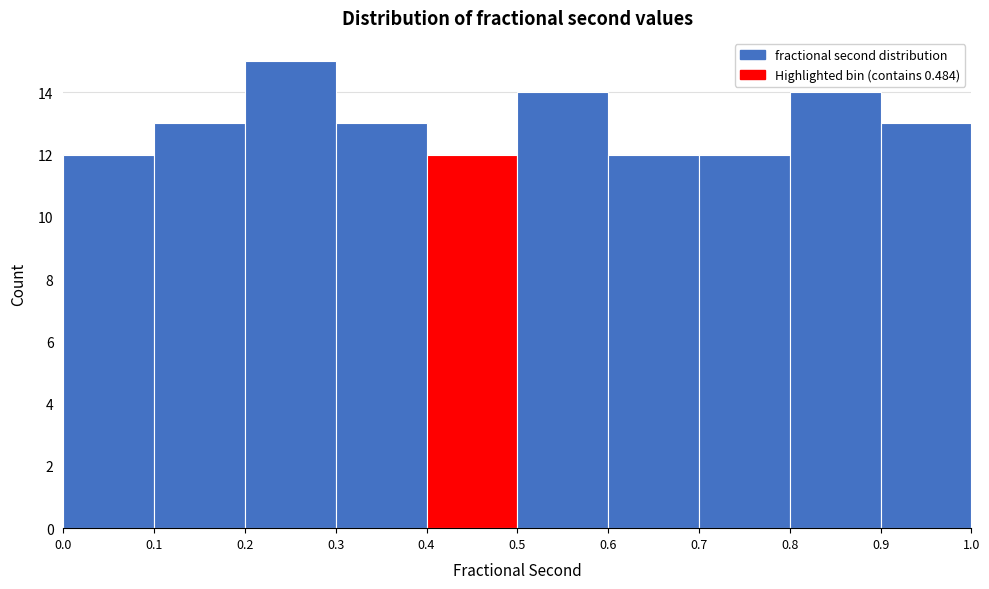

Reading left to right, list every bar in this chart as the range it spans on the x-axis followed by its height. The values are not printed on the chart, so give them approximately, as read against the axis.

0.0 to 0.1: 12
0.1 to 0.2: 13
0.2 to 0.3: 15
0.3 to 0.4: 13
0.4 to 0.5: 12
0.5 to 0.6: 14
0.6 to 0.7: 12
0.7 to 0.8: 12
0.8 to 0.9: 14
0.9 to 1.0: 13